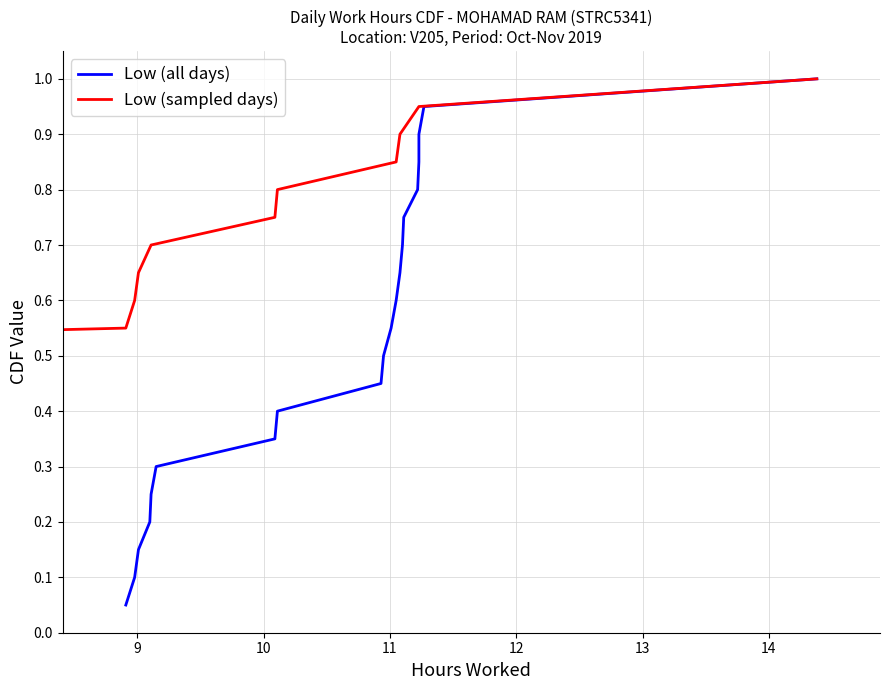

True or false: Low (sampled days) has a value of 0.2 at 12.

False